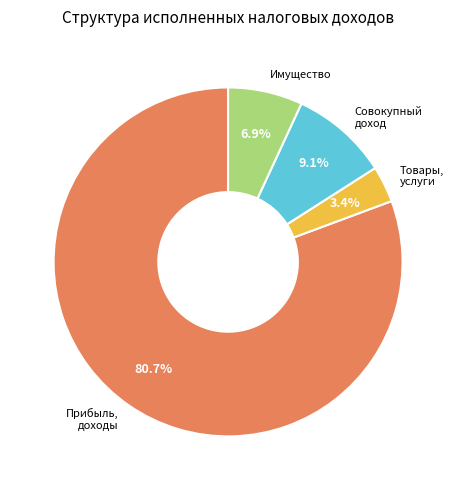

Is there any slice that represents more than half of the pie?

Yes